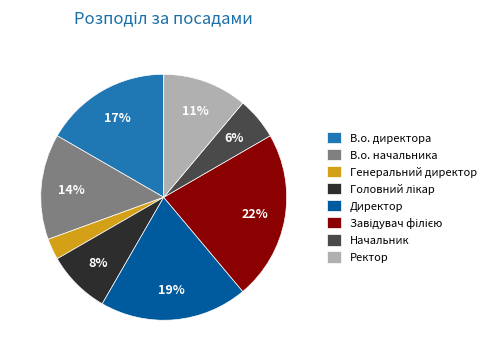

To the nearest percent, what percentage of the pie is Ректор?

11%